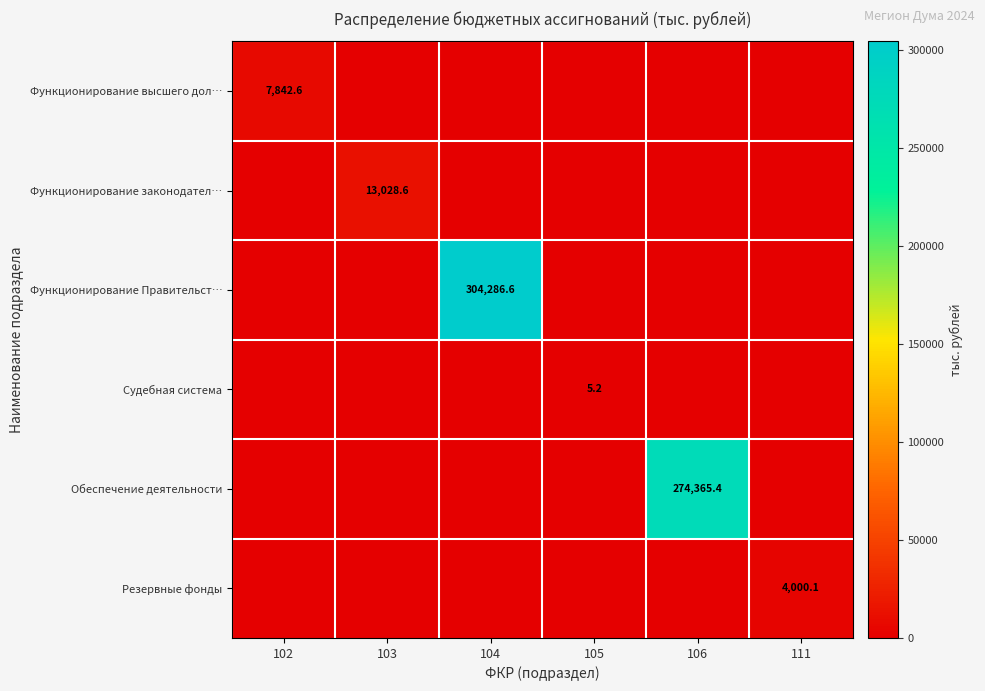

How many categories are shown in the chart?

6